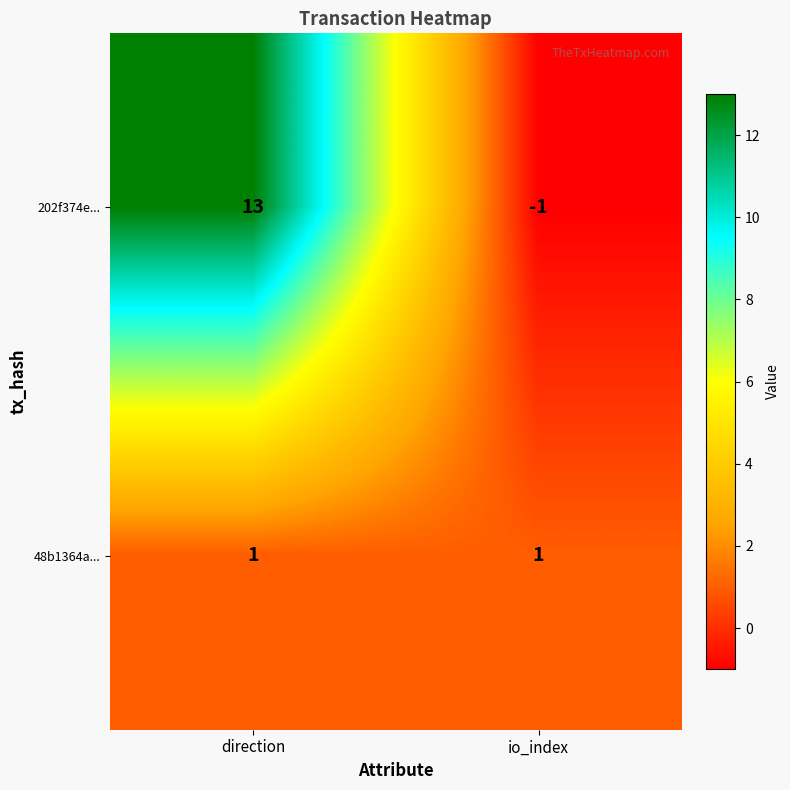

Rank the series by their average value, from highest to lowest.

202f374e..., 48b1364a...